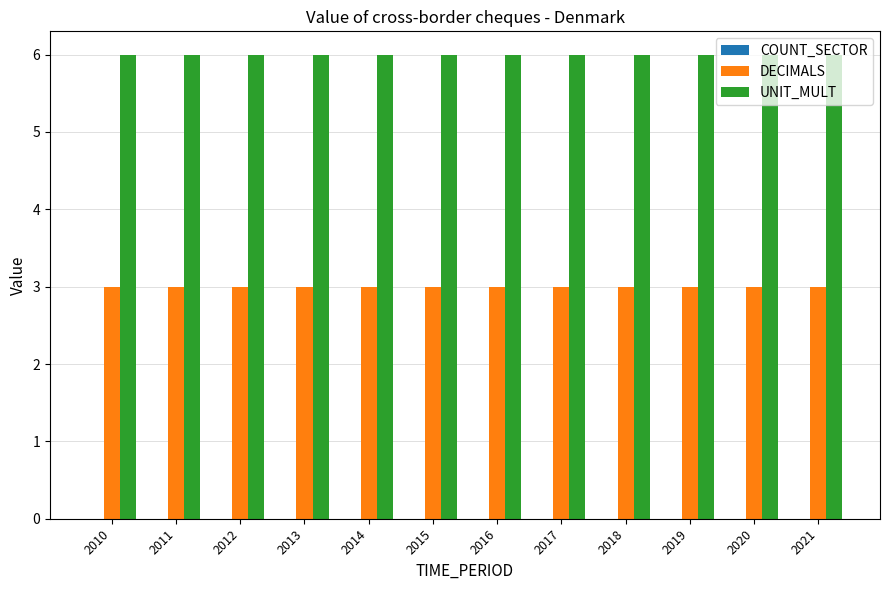

What is the spread (max minus min) of values at 2019?

3